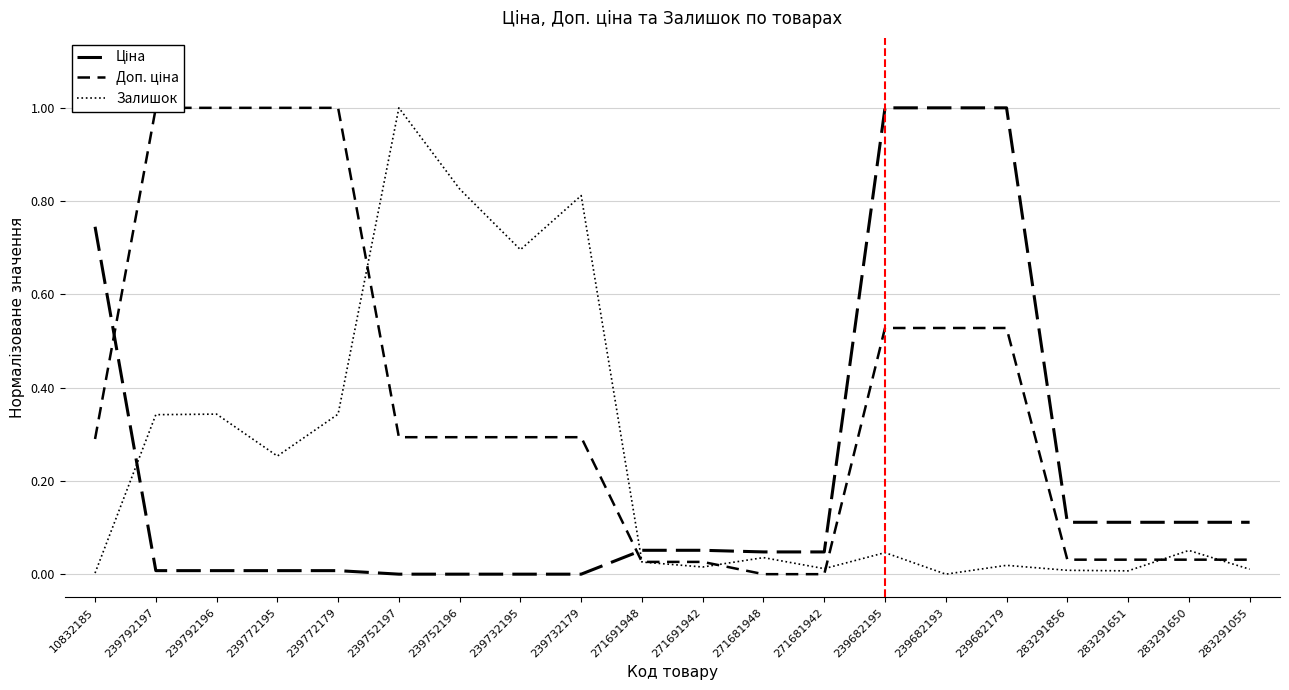

Which series has the widest spread of values?

Ціна